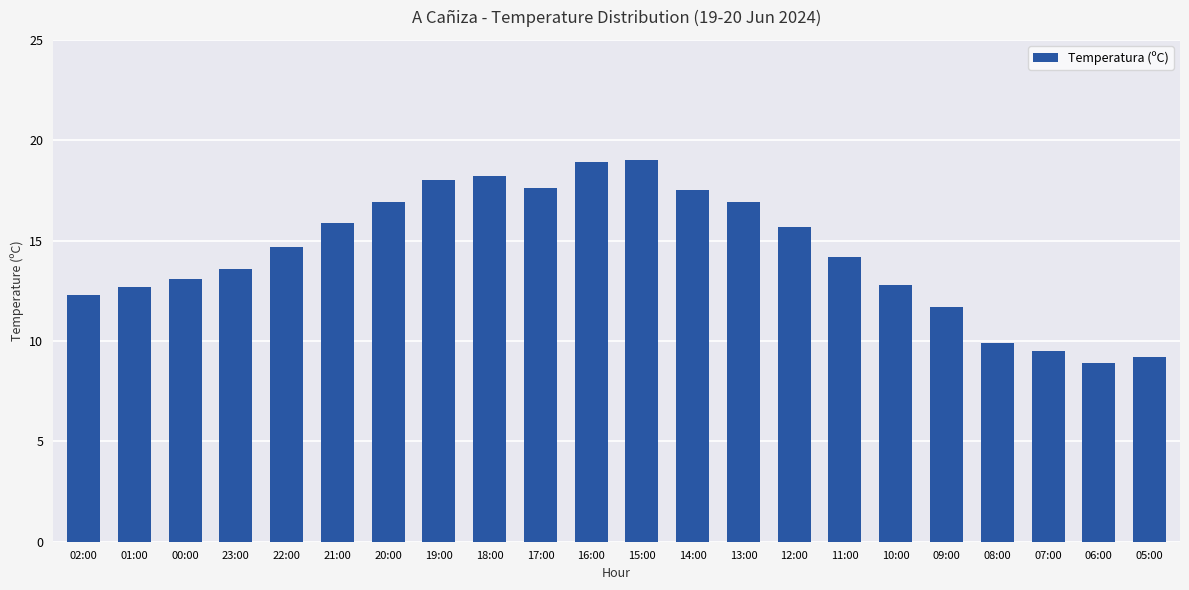

The value at 10:00 is 4.9. True or false?

False